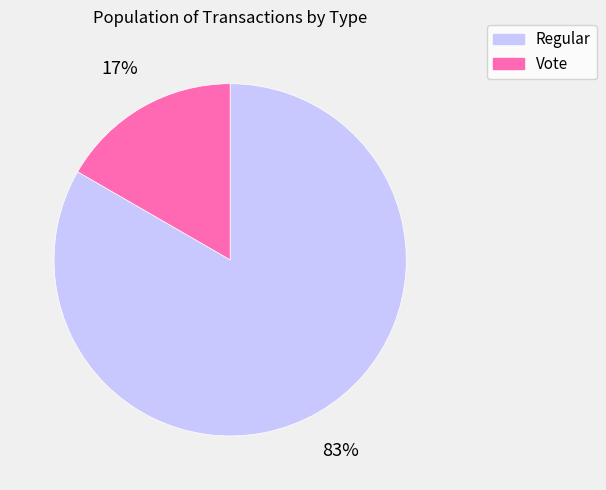

Is the sum of Regular and Vote greater than half?

Yes